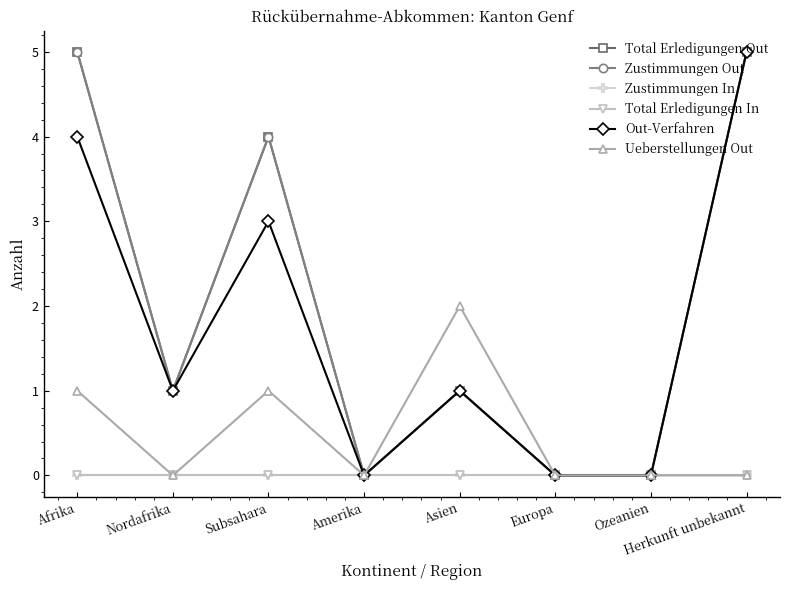

Is the value of Out-Verfahren at Herkunft unbekannt greater than the value of Zustimmungen Out at Europa?

Yes